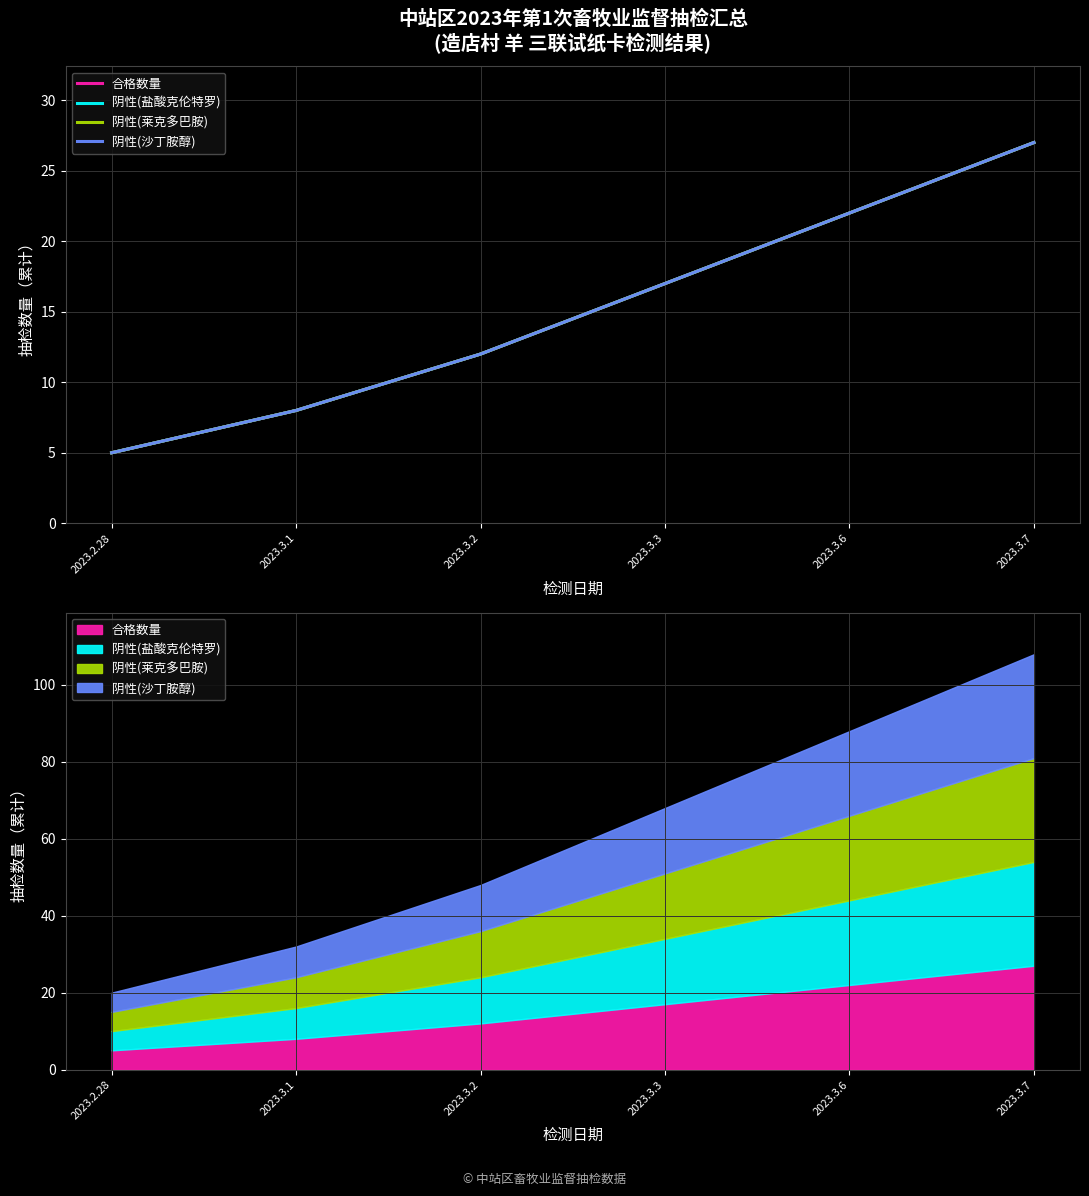

What is the value of the 阴性(莱克多巴胺) point at the 3rd from the left?

12